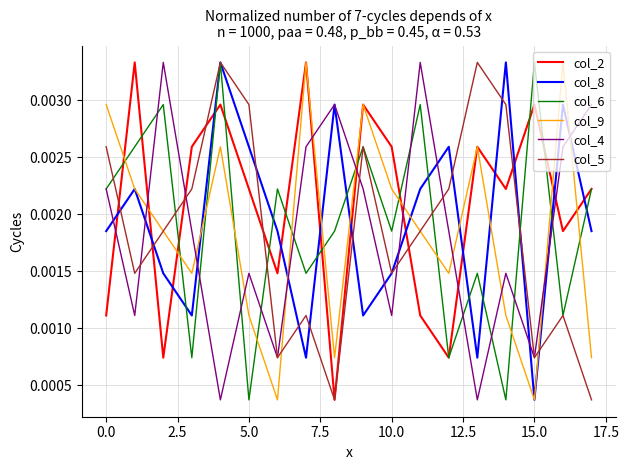

Is this an area chart (filled region under the line)?

No